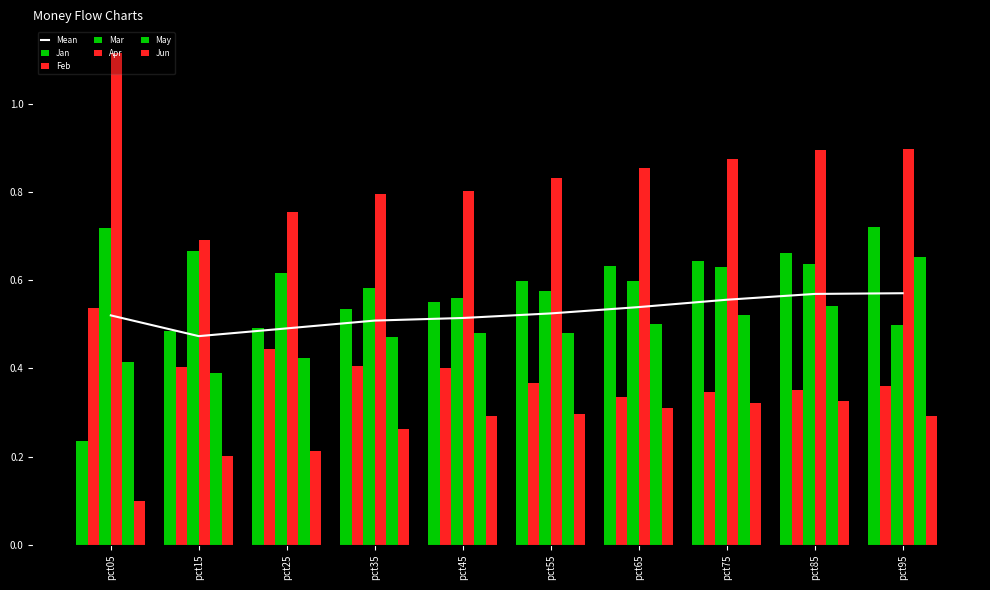

At which category is the sum across all series the highest?

pct95